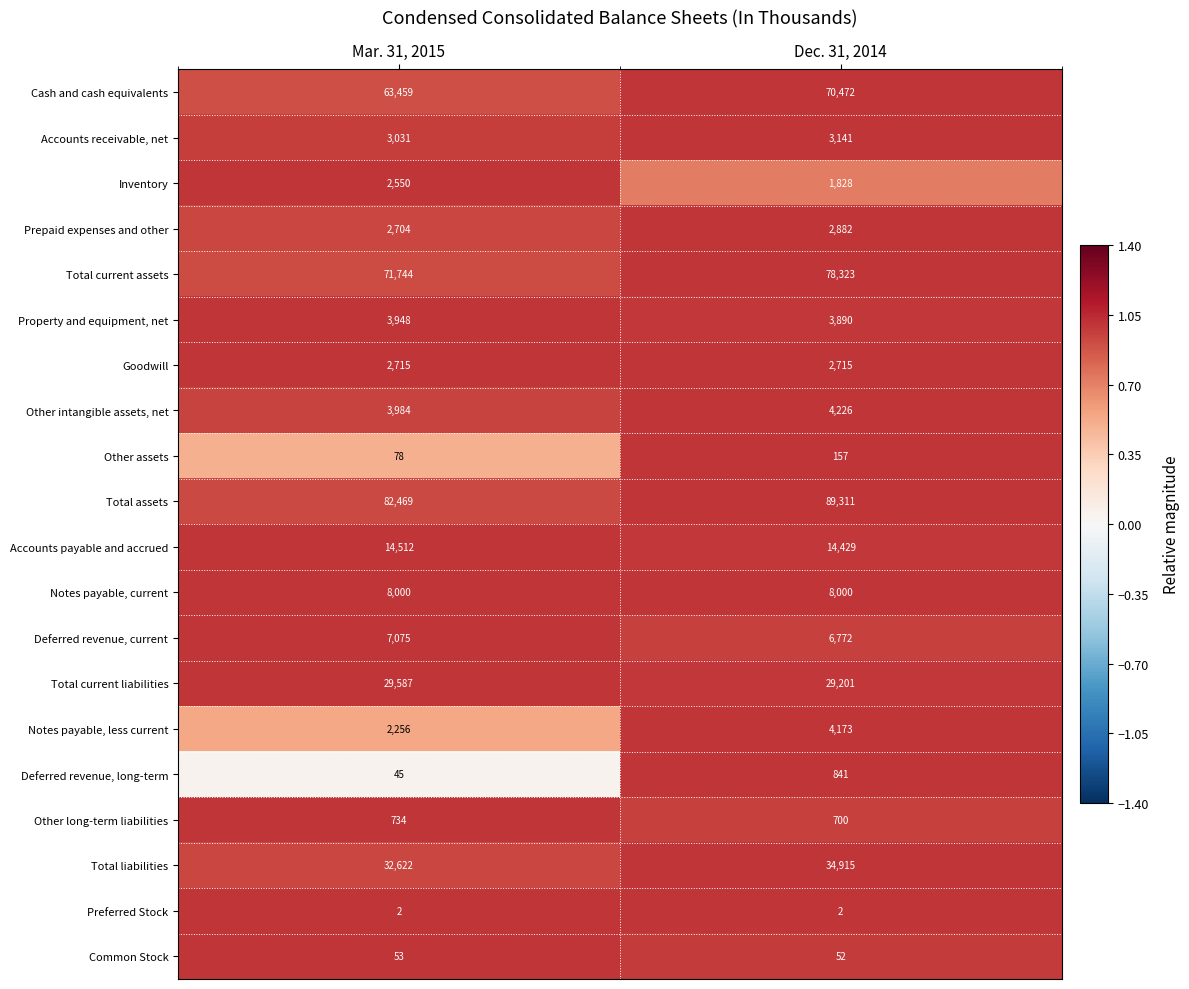

Which series has the largest total across all categories?

Total assets